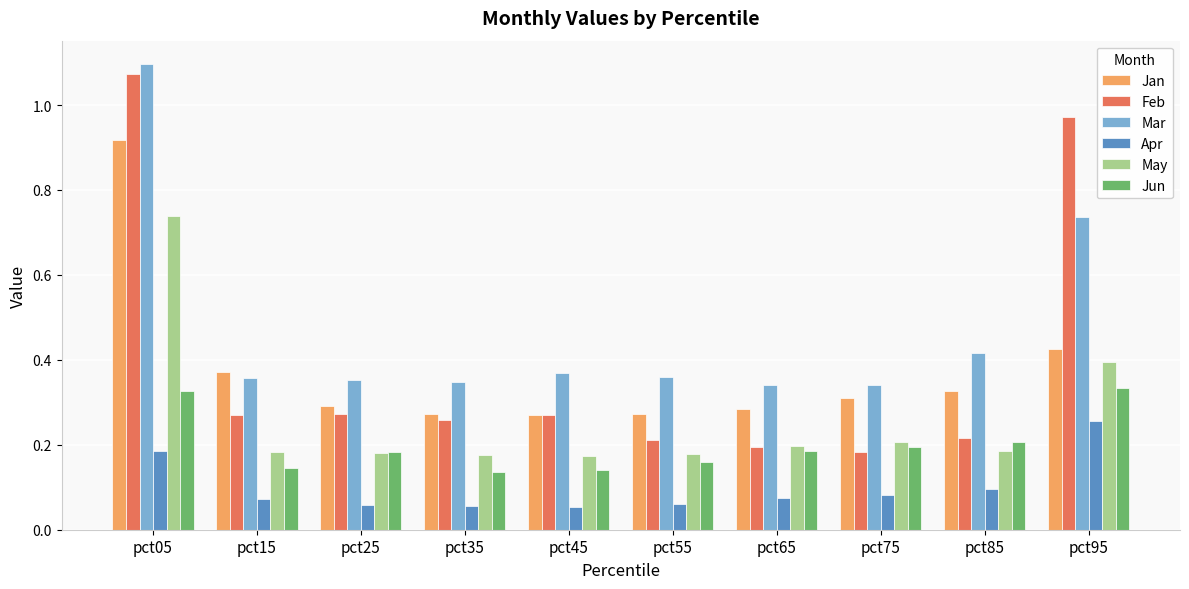

Which category has the highest value across all series?

pct05